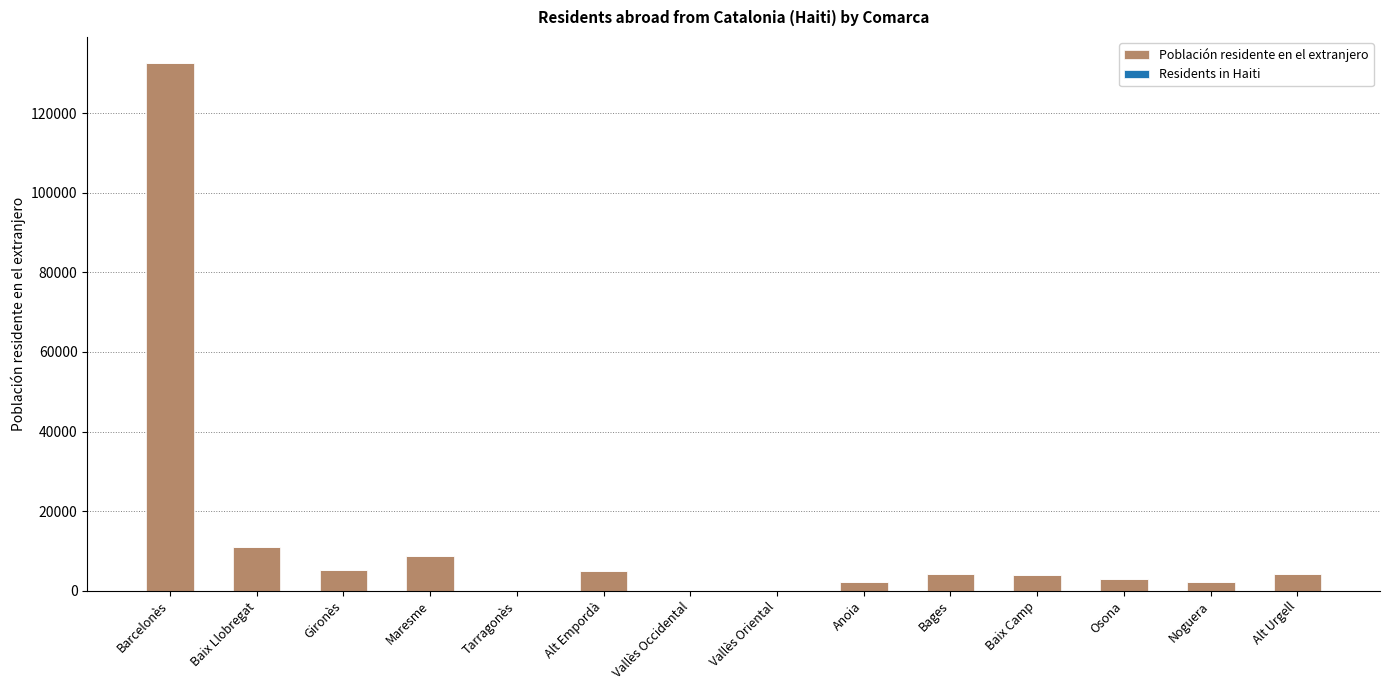

Is it true that Población residente en el extranjero equals -46663 at Vallès Occidental?

False